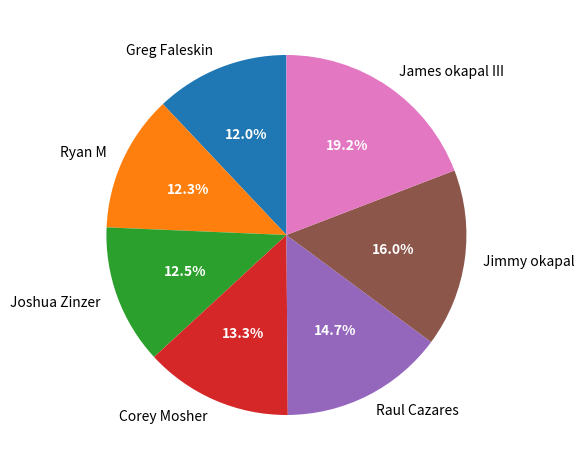

How many segments does this pie chart have?

7